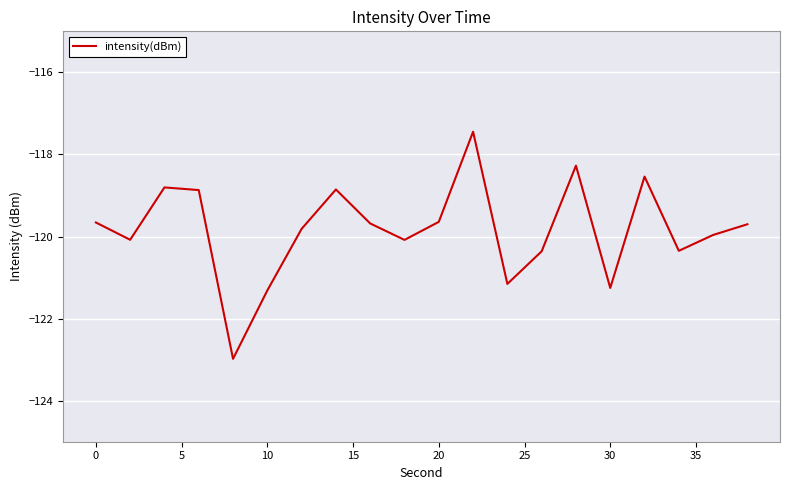

What is the greatest value displayed?

-117.4